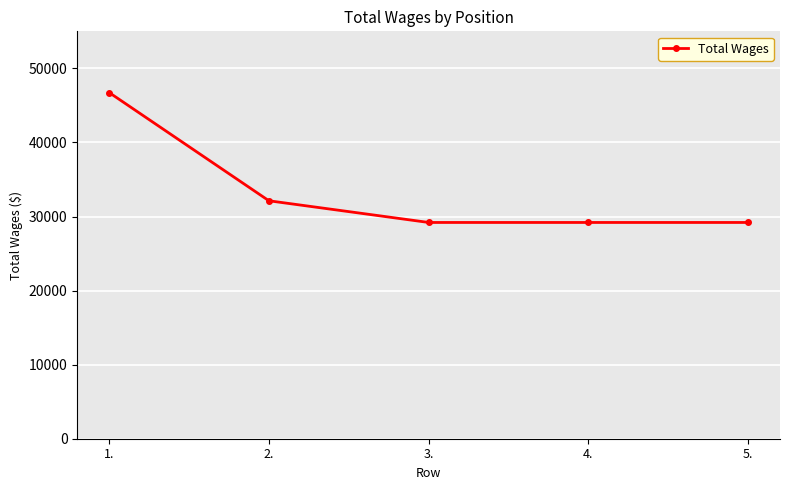

The value at 1. is 13359. True or false?

False